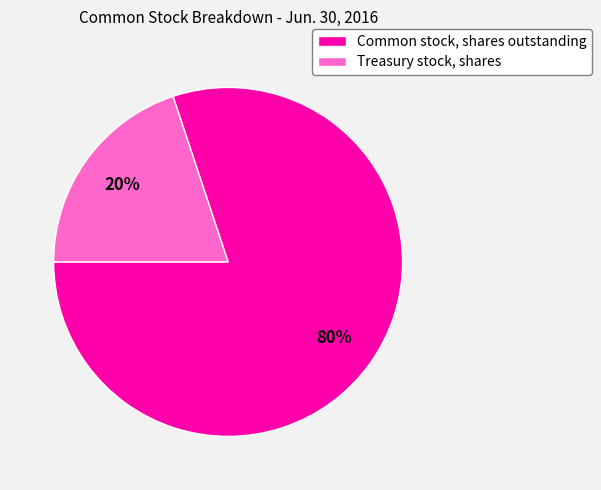

How many segments does this pie chart have?

2